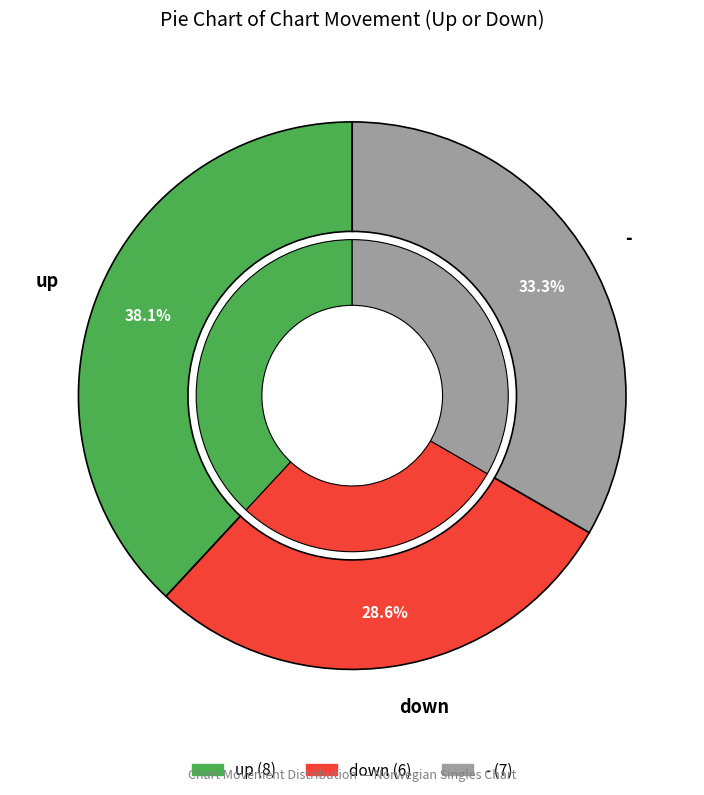

What percentage is the up slice, to the nearest percent?

38%